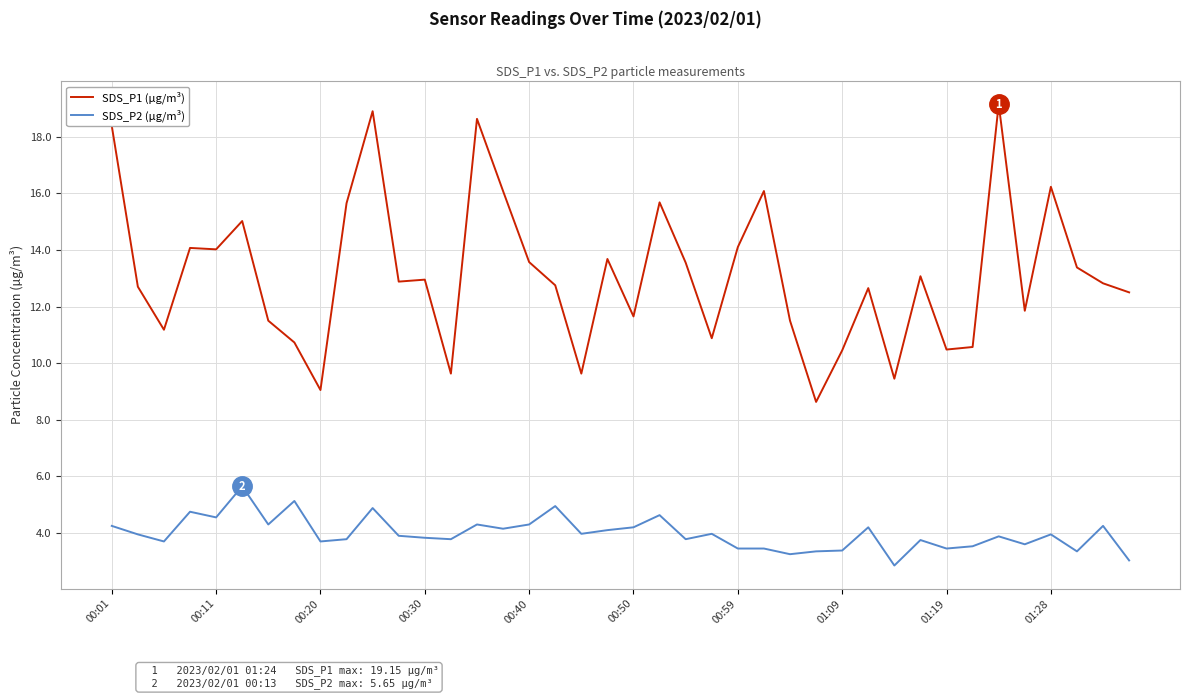

What is the maximum value for SDS_P2 (µg/m³)?

5.7